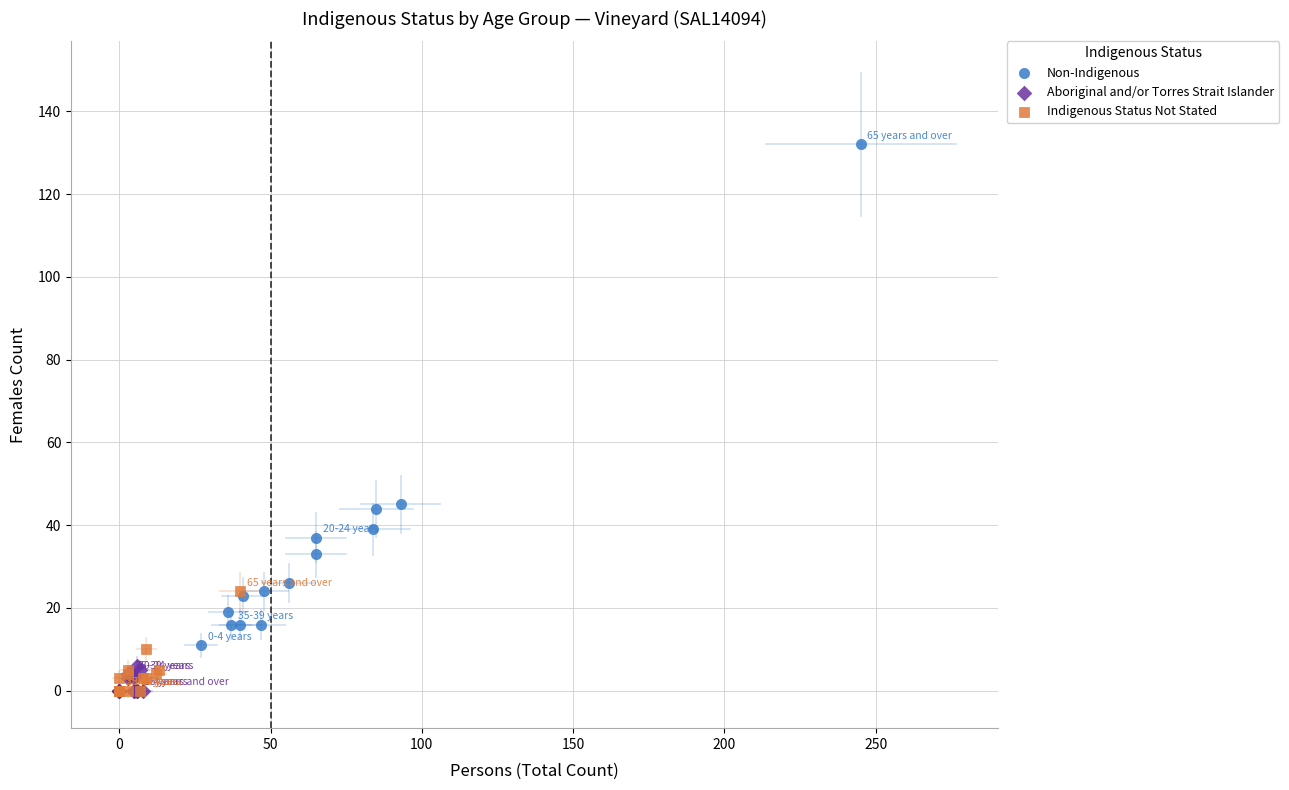

Which series has the widest spread of Y values?

Non-Indigenous